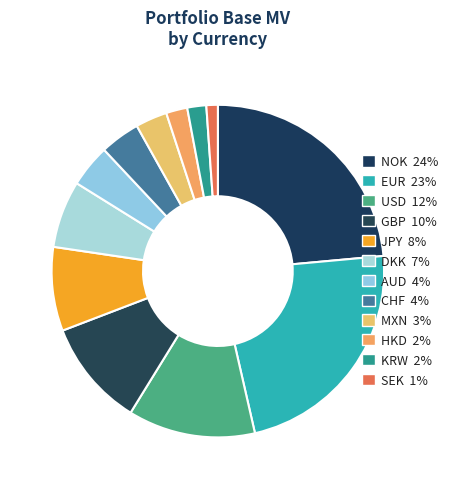

Does any single category account for the majority?

No